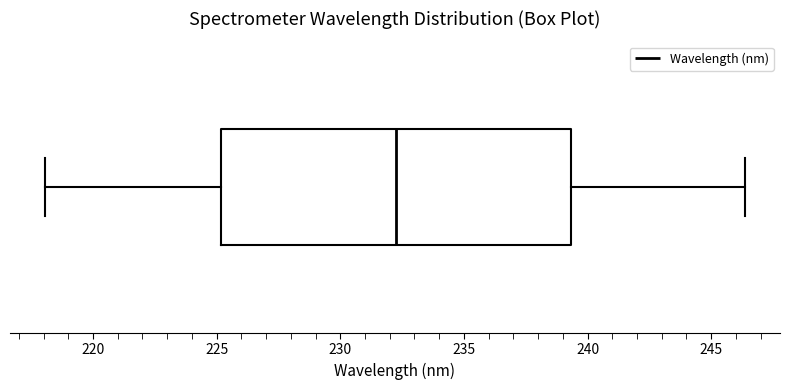

Read this box plot against the x-axis: the position of the median line, the range covered by the box, and the ends of both whiskers. The values are not printed on the chart, so give them approximately, as read against the axis.

median 232.5, box 225.0 to 239.5, whiskers 218.0 to 246.5